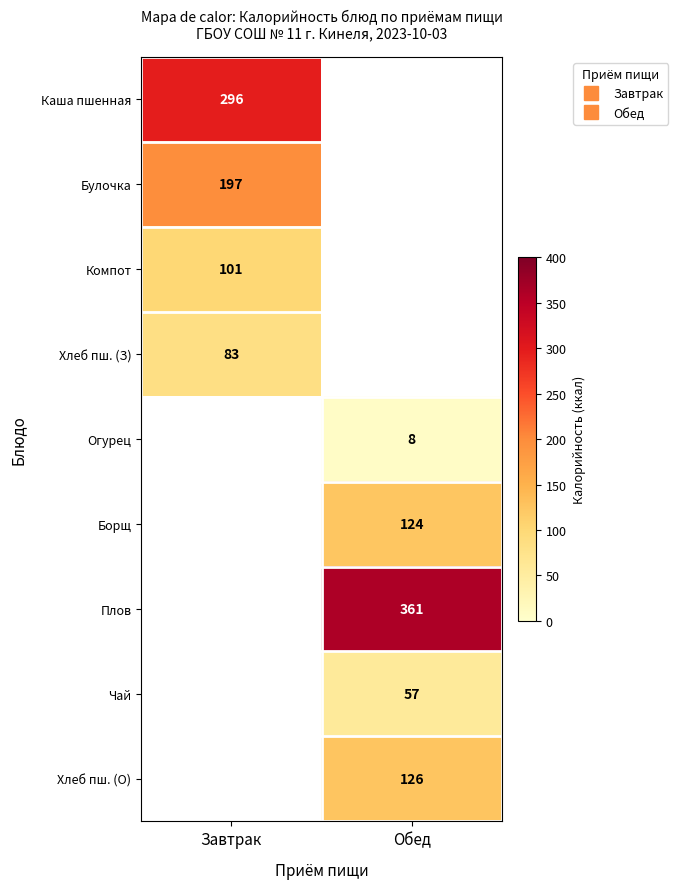

List the labels in order of Плов value, largest first.

Завтрак, Обед